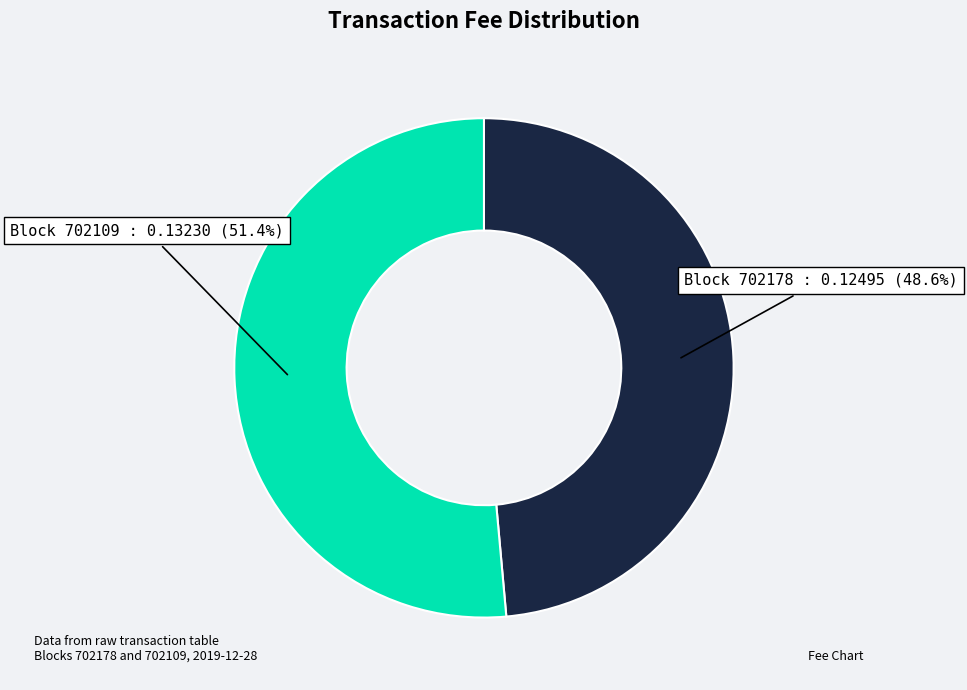

How many segments does this pie chart have?

2